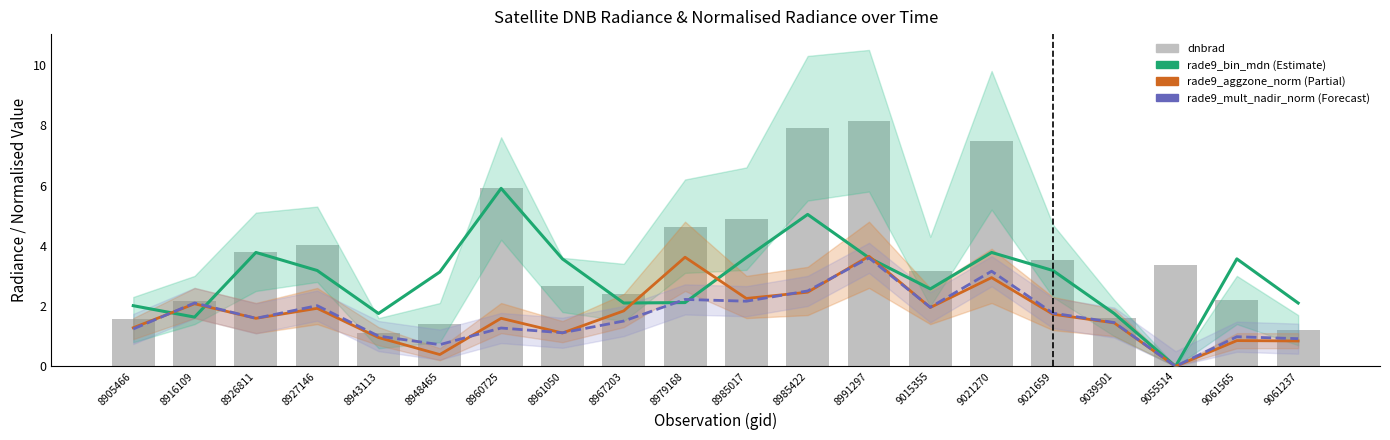

What is the spread (max minus min) of values at 9021659?

1.8